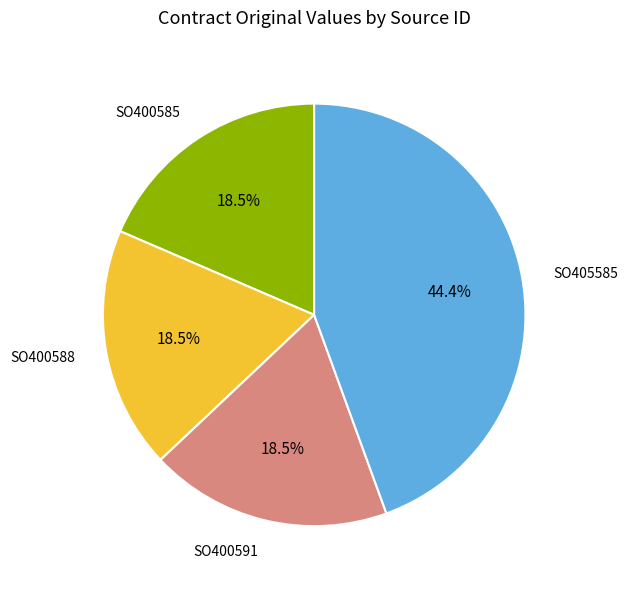

To the nearest percent, what portion does SO405585 represent?

44%